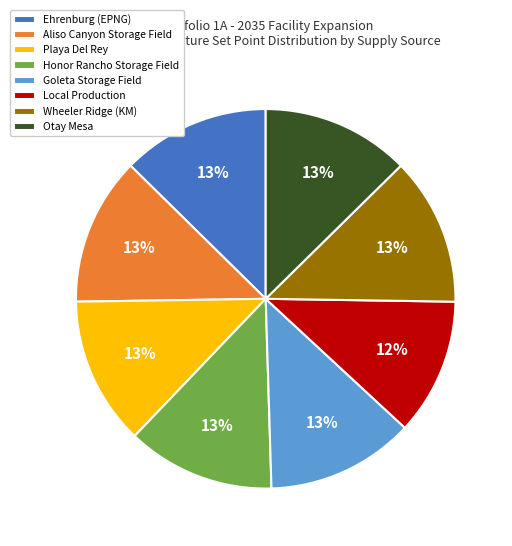

The Playa Del Rey slice represents 13% of the pie. True or false?

True